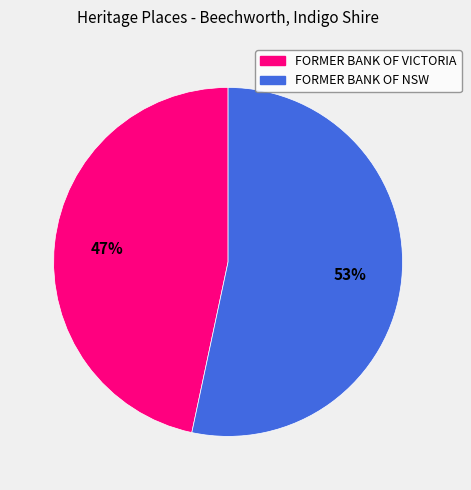

Count the number of slices in the pie.

2